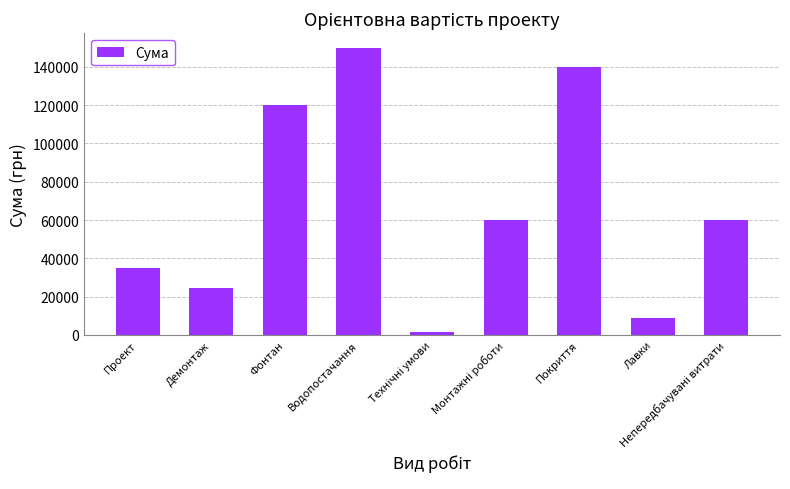

The value at Покриття is 140000. True or false?

True